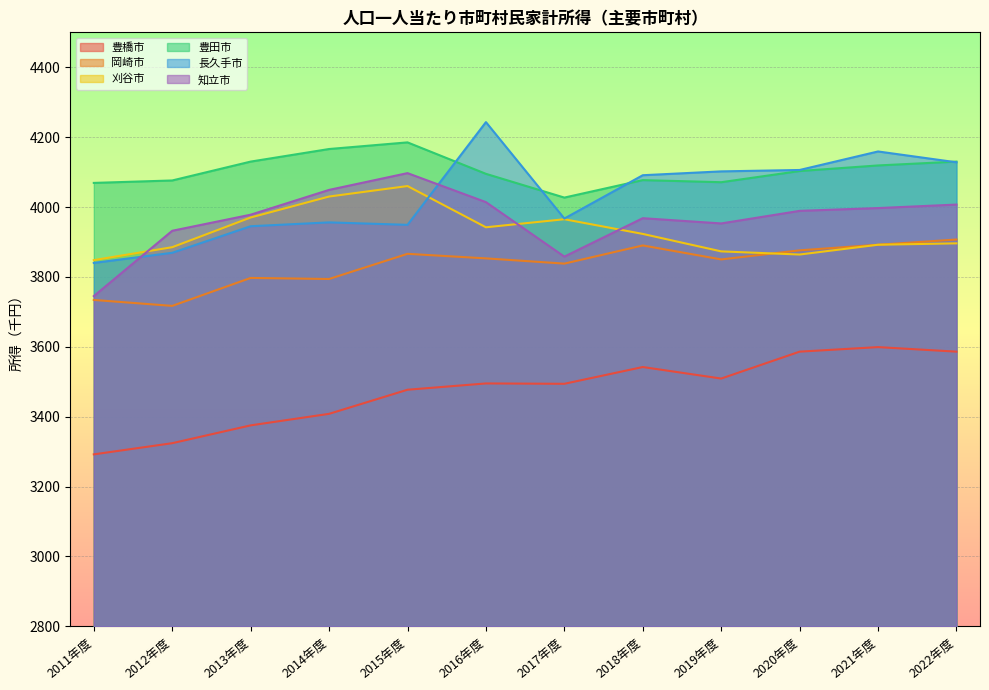

True or false: 知立市 has a value of 5503 at 2011年度.

False